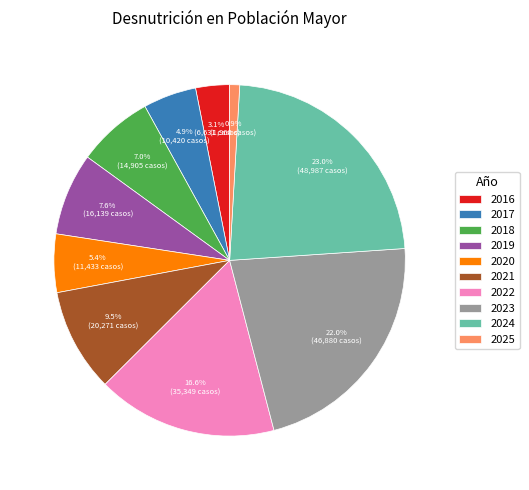

What portion of the pie excludes 2022?

83.4%